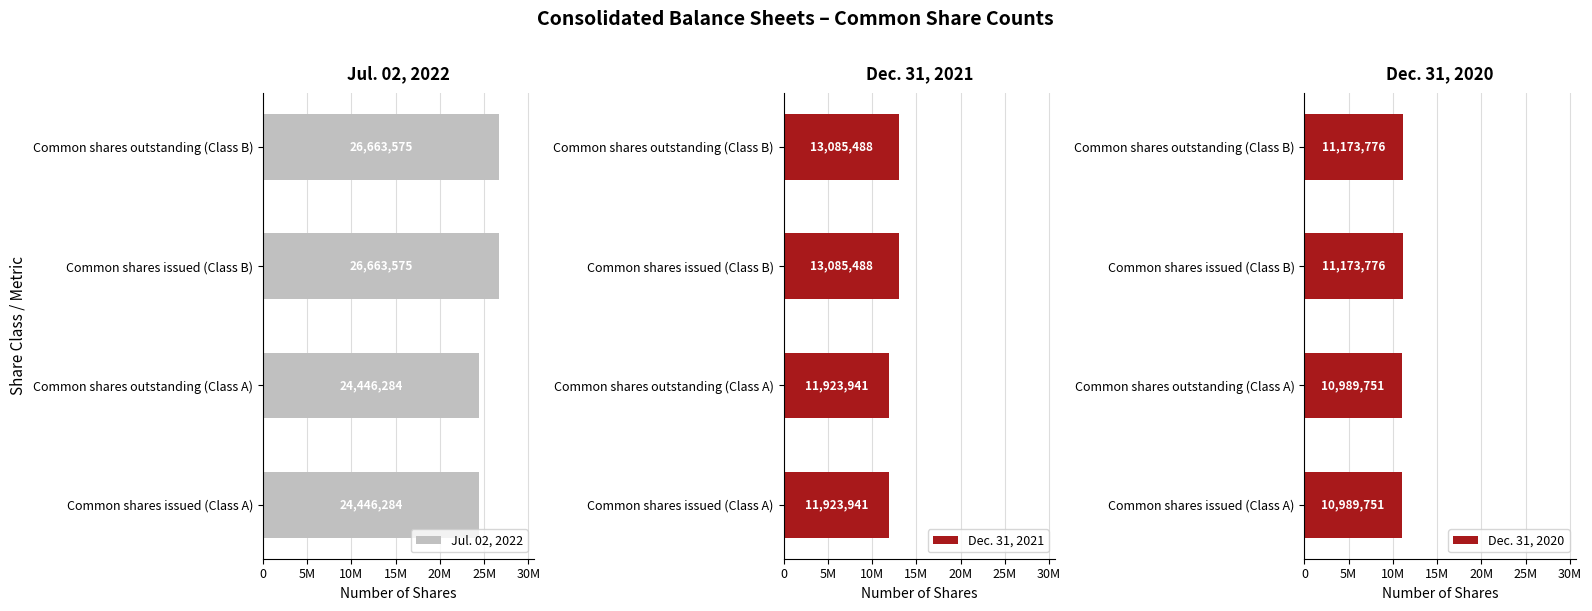

Read the Dec. 31, 2020 value at Common shares outstanding (Class B), to the nearest 10.

11173780